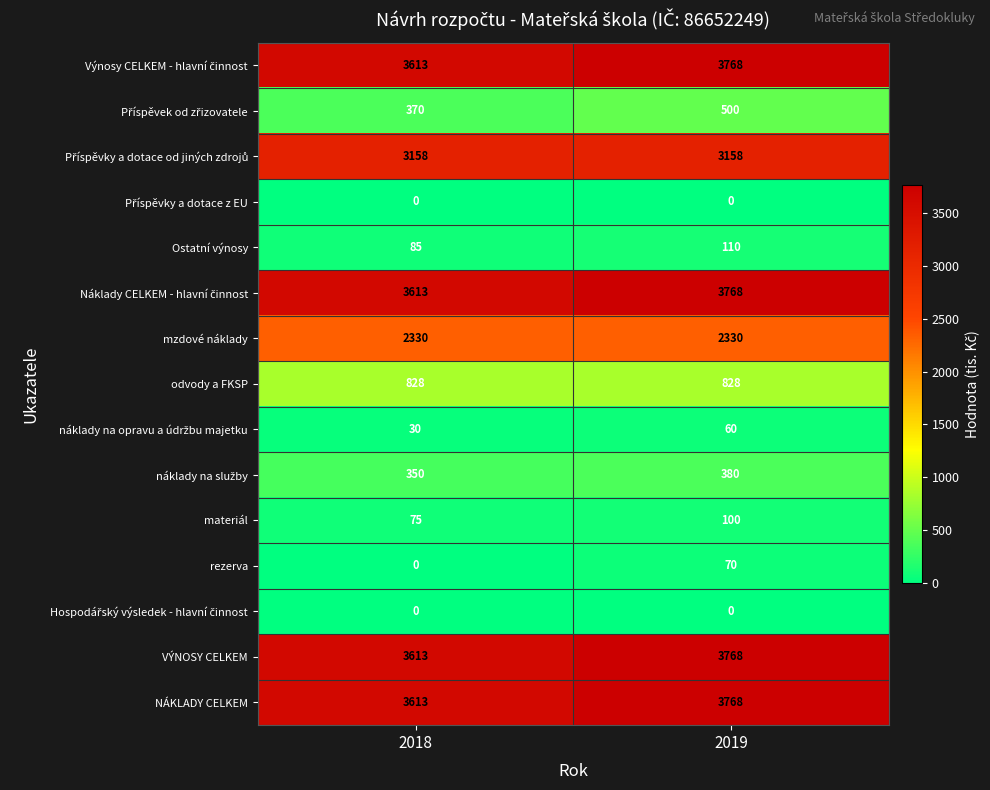

How many categories are shown in the chart?

2